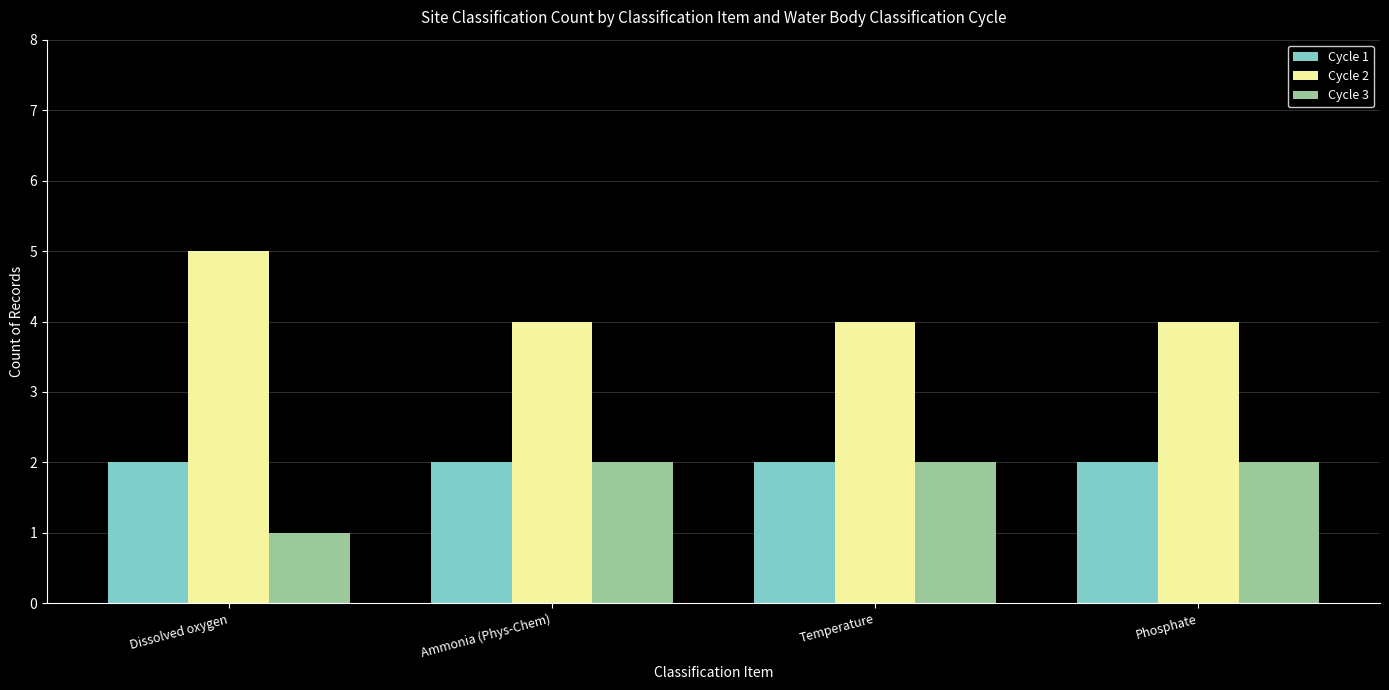

How many Cycle 2 values are between 4 and 5?

4